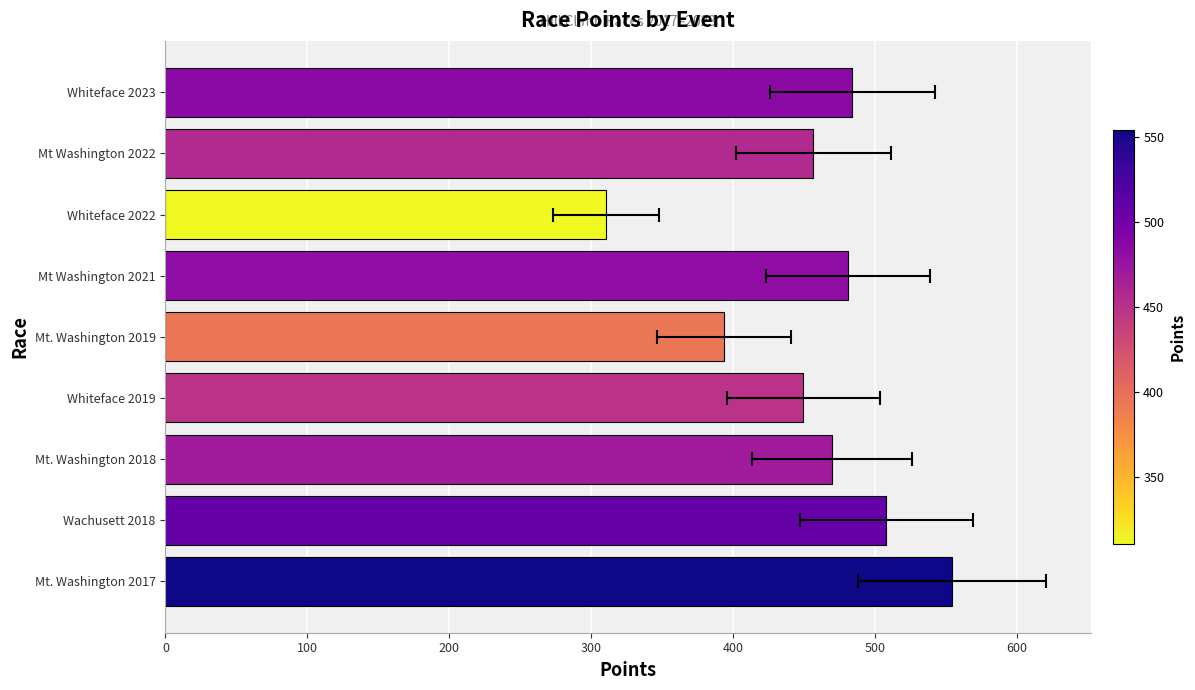

The value at Whiteface 2023 is 738.3. True or false?

False